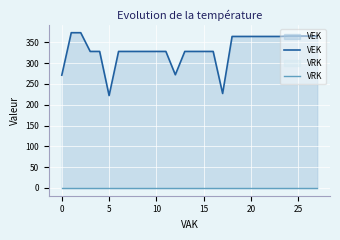

What is the total value across all series at 5?

222